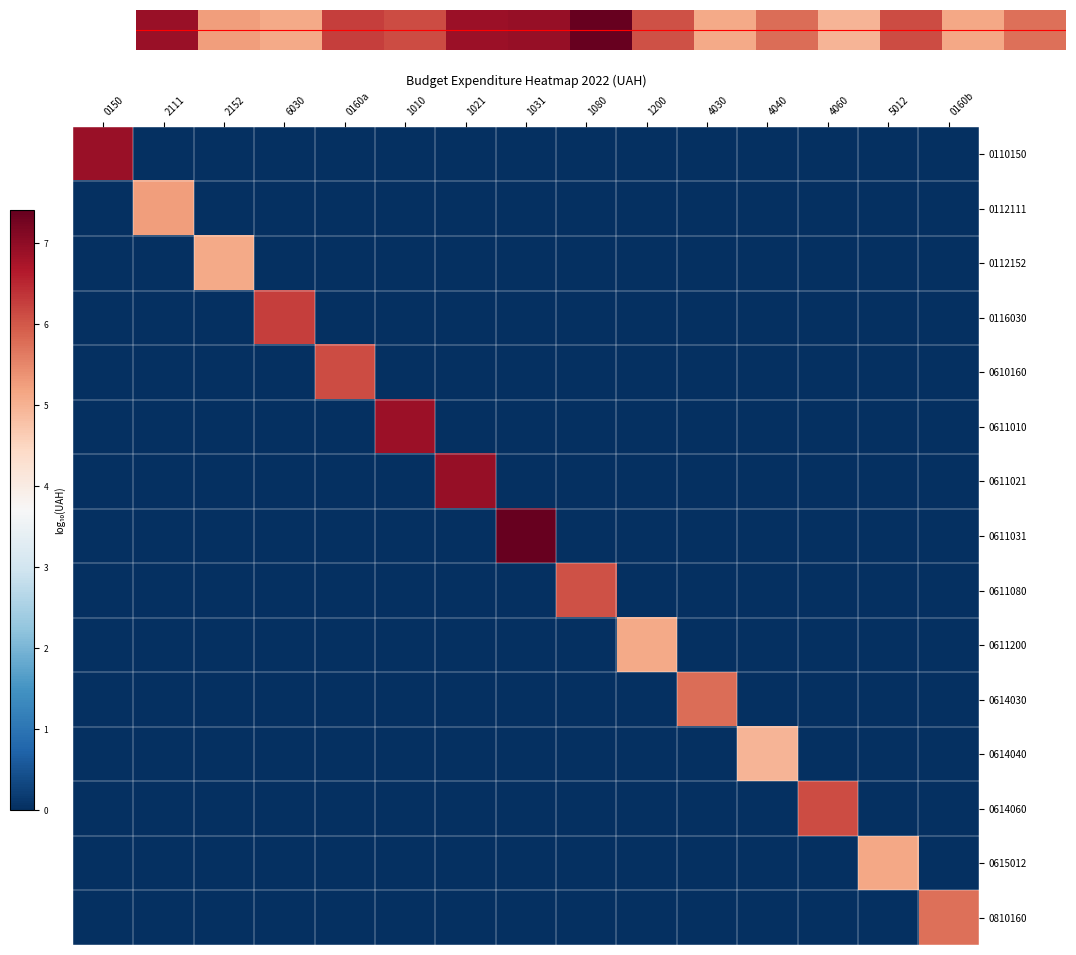

At how many categories does at least one series exceed 1?

15